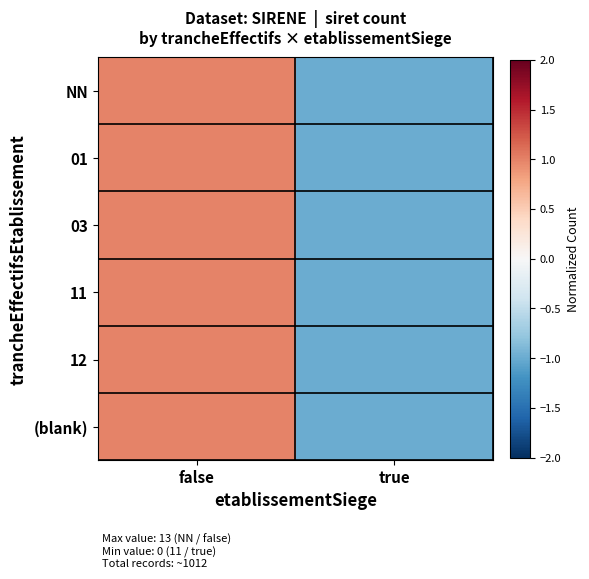

Which has a higher value, false or true?

false